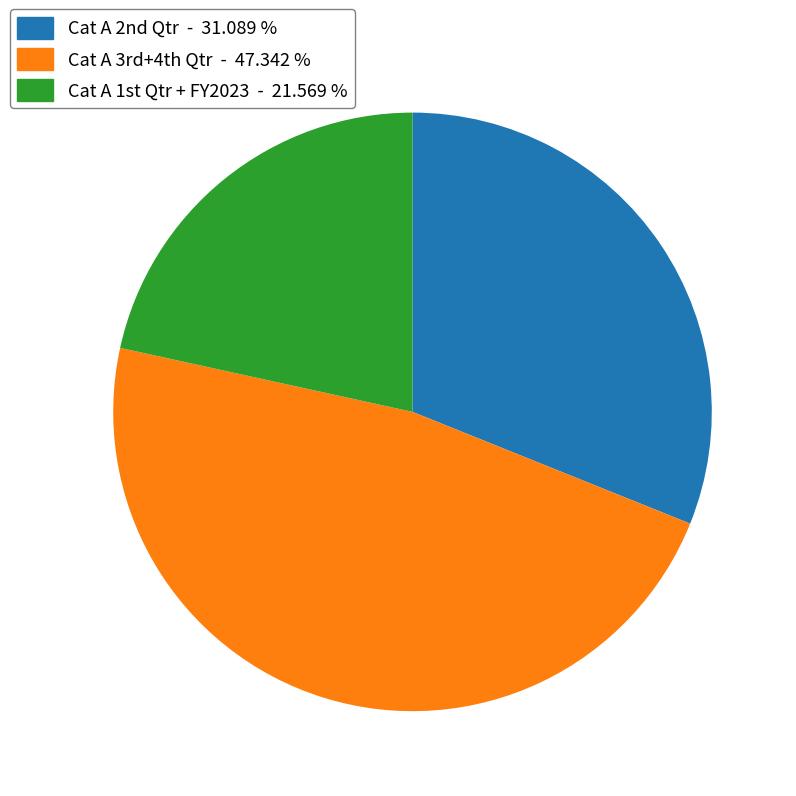

Is there a majority slice in this chart?

No